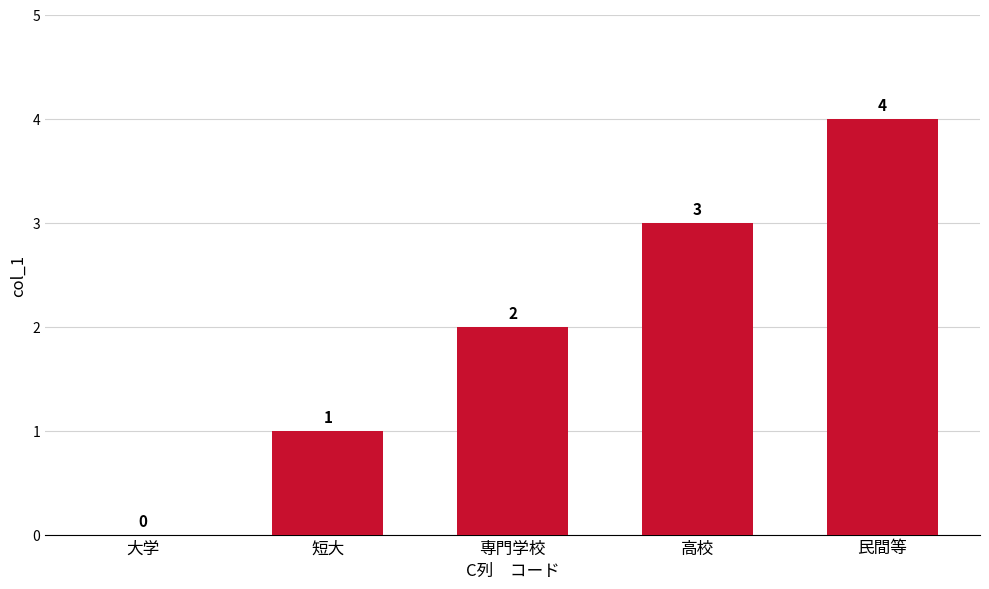

Reading left to right, list all the values displayed in this chart.

0	1	2	3	4